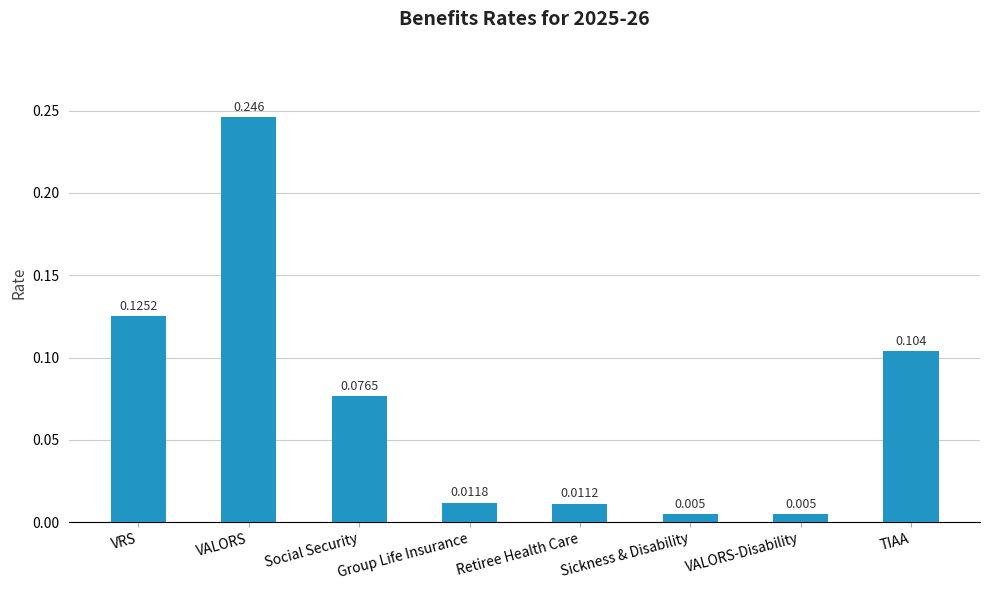

Which has a higher value, Group Life Insurance or Retiree Health Care?

Group Life Insurance